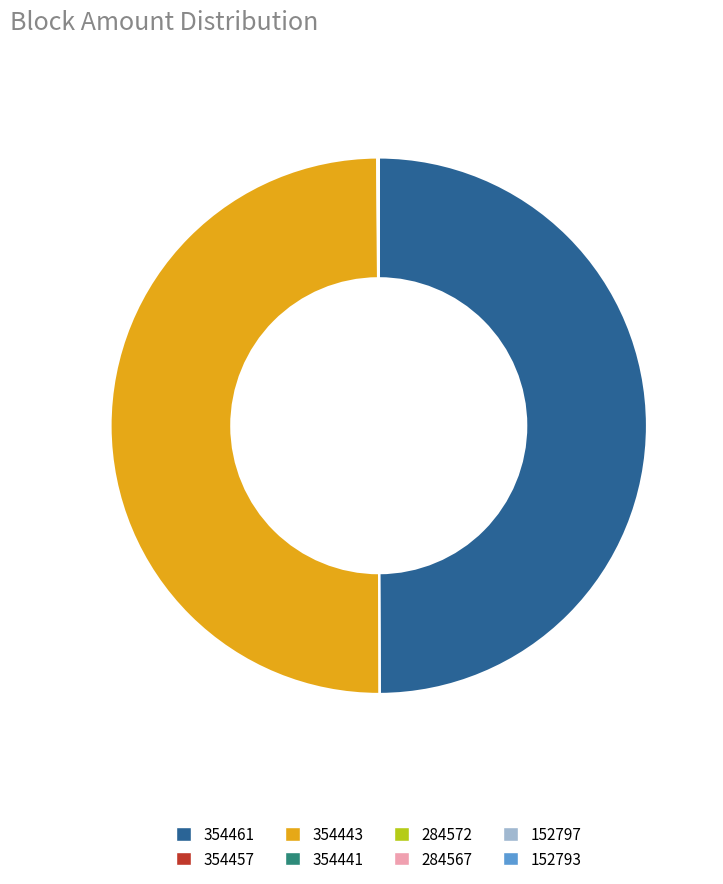

True or false: 354443 accounts for 58% of the total.

False